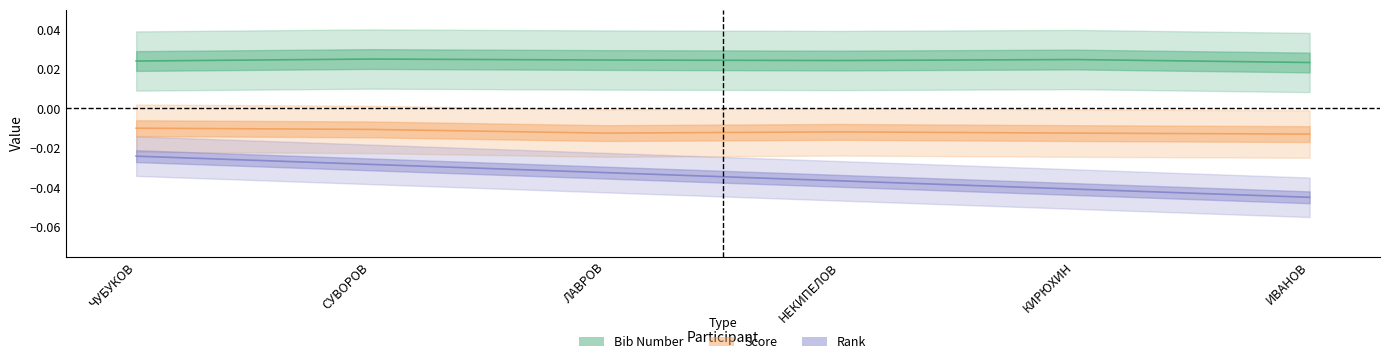

How many lines are shown in the chart?

3